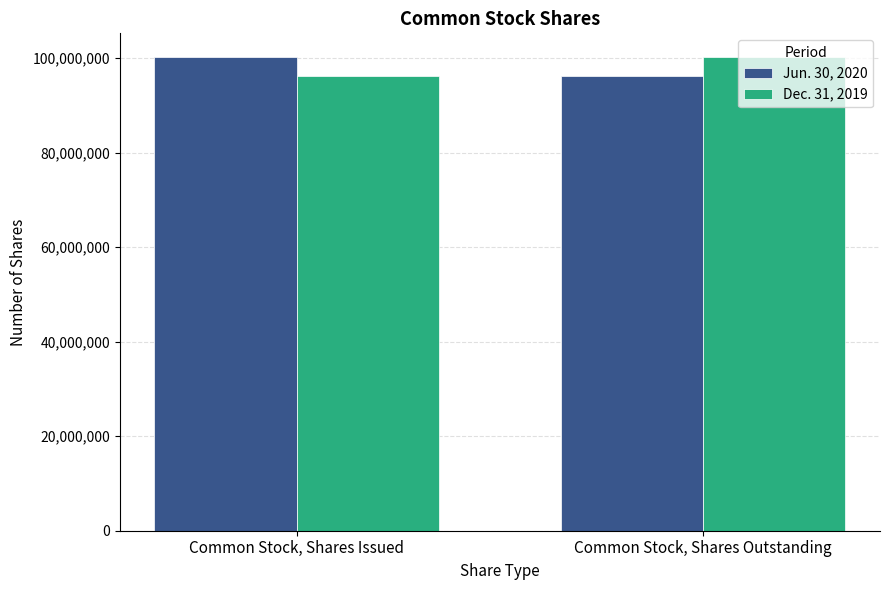

What is the difference between the maximum and minimum values in the Jun. 30, 2020 series?

4017586